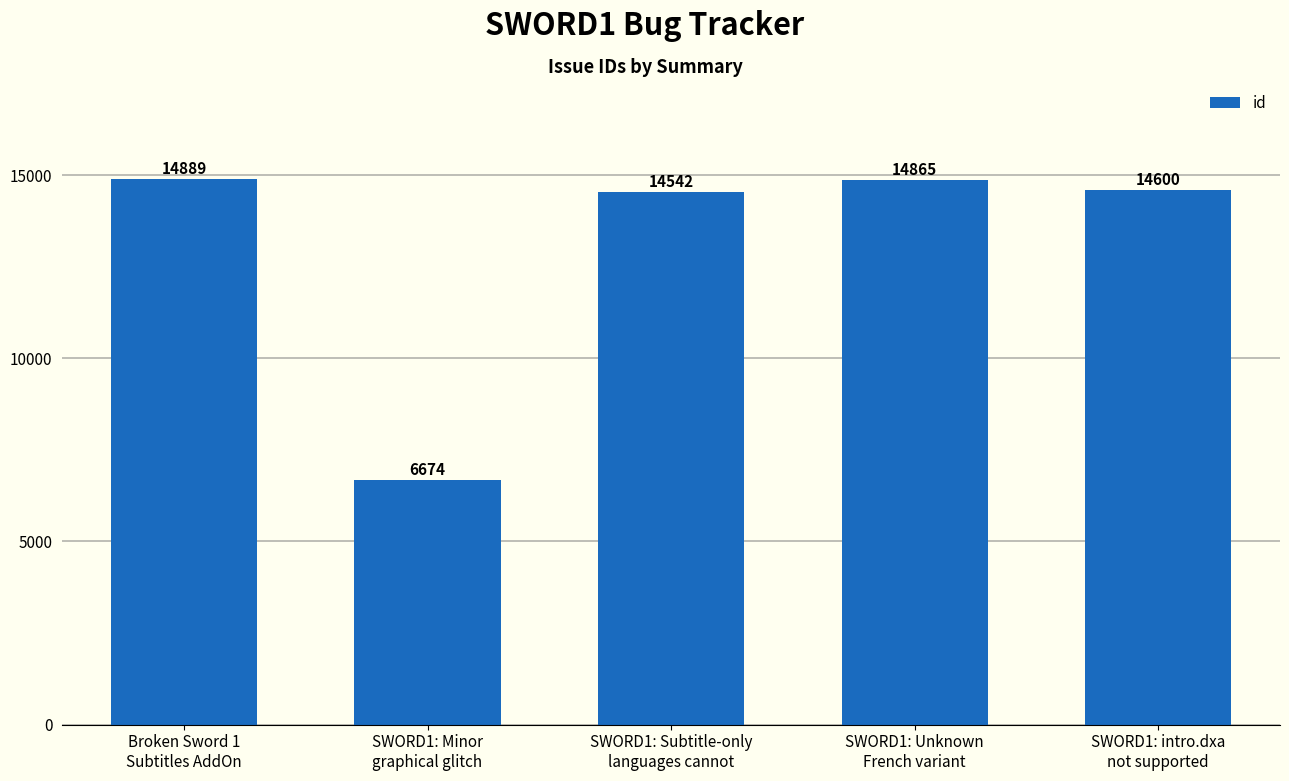

Reading right to left, transcribe all the data shown in this chart.

SWORD1: intro.dxa
not supported=14600	SWORD1: Unknown
French variant=14865	SWORD1: Subtitle-only
languages cannot=14542	SWORD1: Minor
graphical glitch=6674	Broken Sword 1
Subtitles AddOn=14889